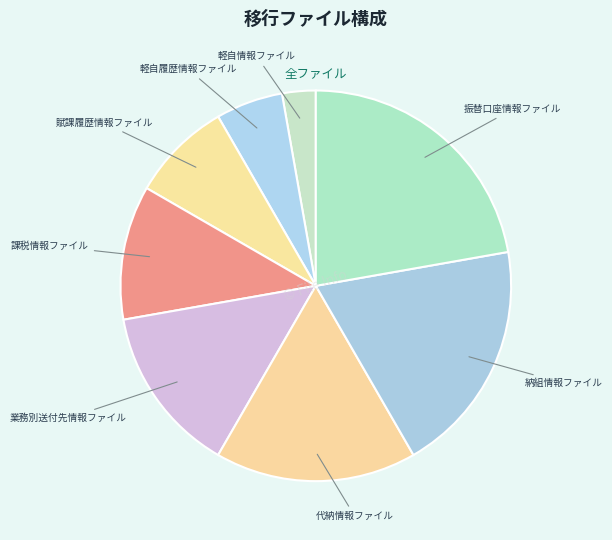

Count the number of slices in the pie.

8